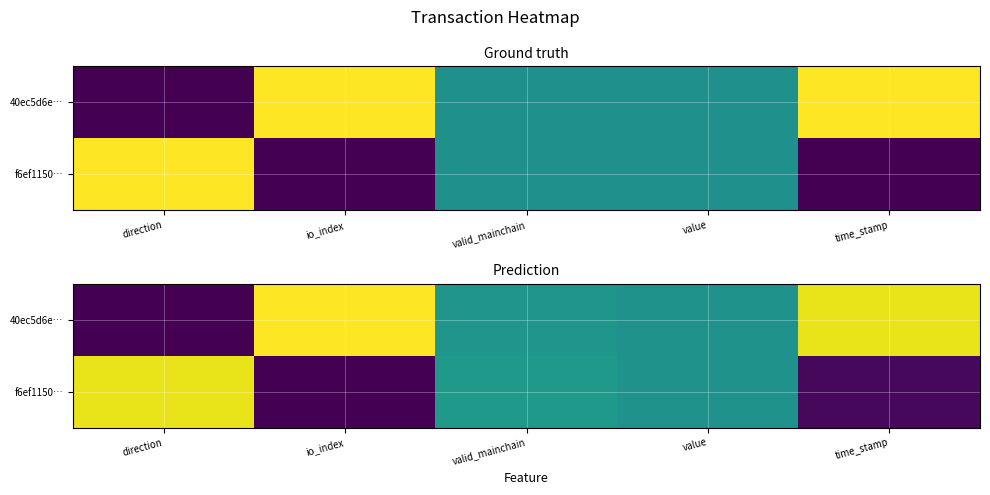

True or false: f6ef1150… has a value of 0.0 at time_stamp.

False